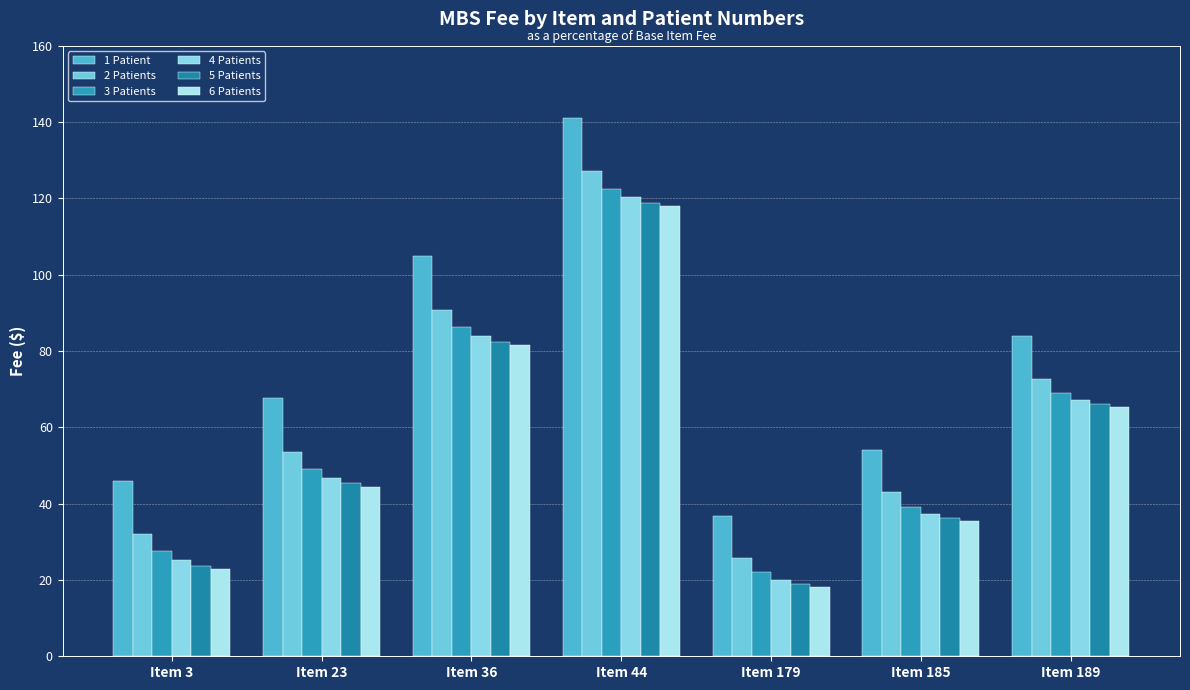

What are all the series names shown in the legend?

1 Patient, 2 Patients, 3 Patients, 4 Patients, 5 Patients, 6 Patients